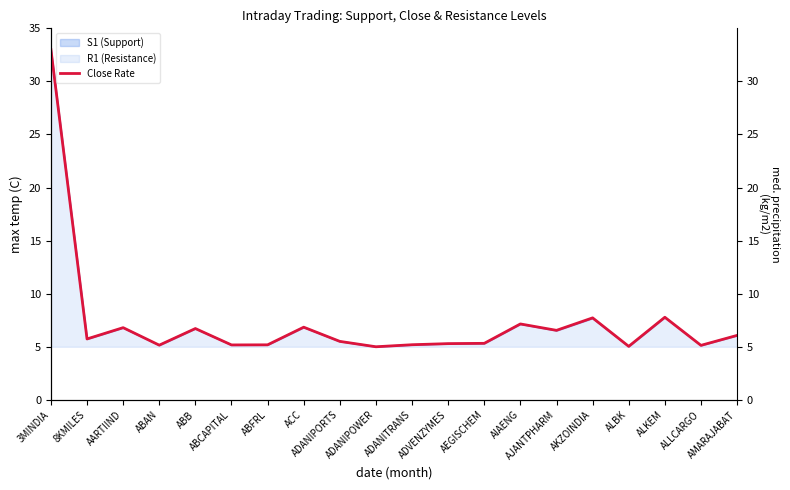

At which category does the chart reach its peak across all series?

3MINDIA